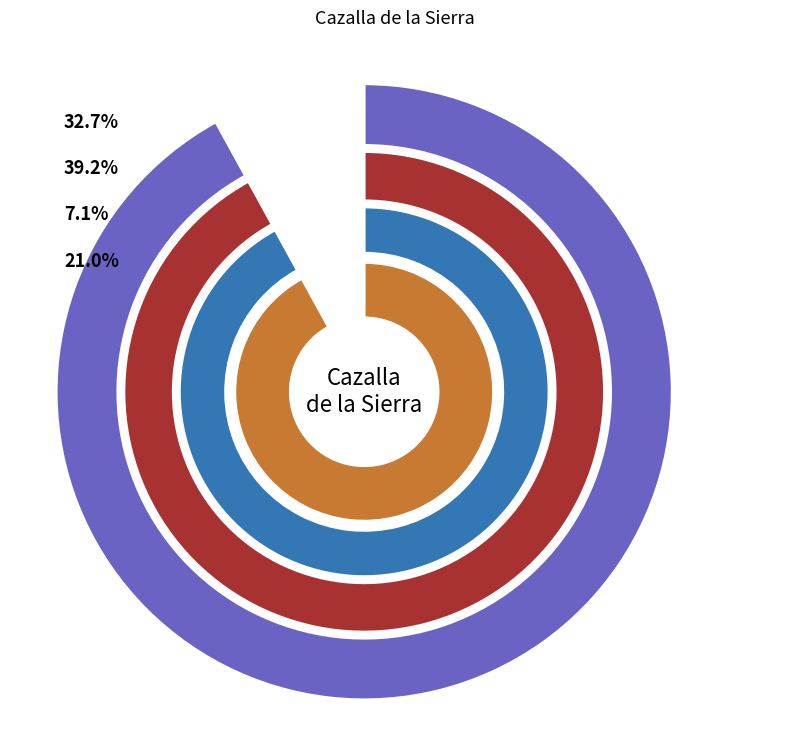

What percentage is the 21:00 slice, to the nearest percent?

7%